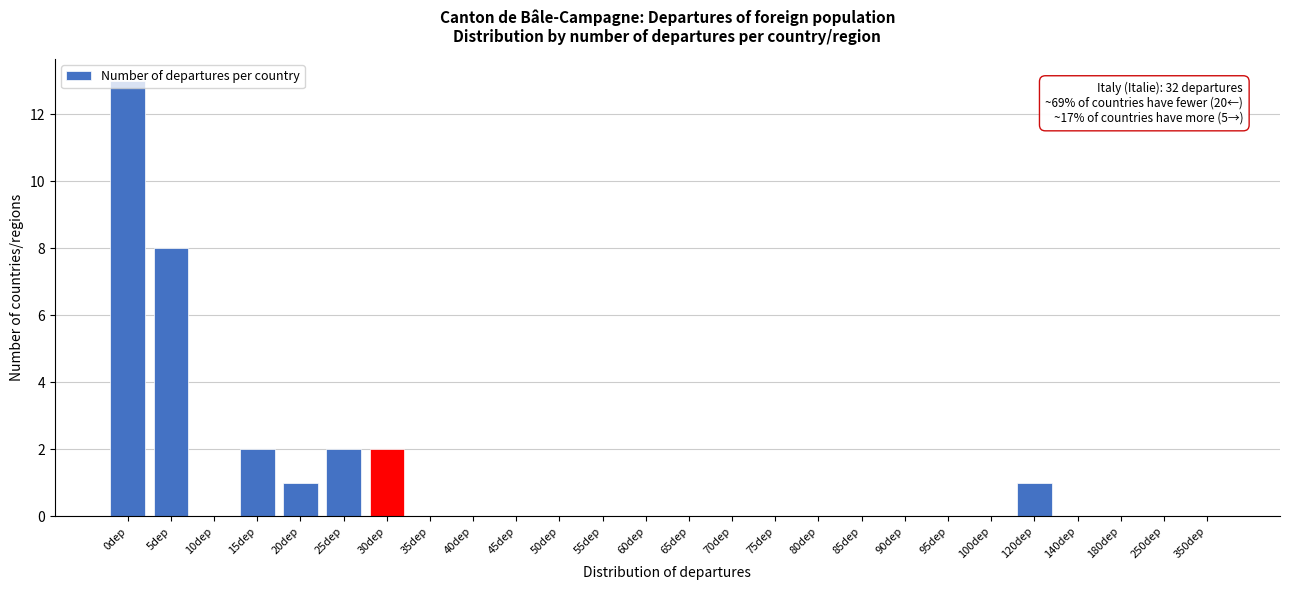

Where is the data nearest to the value 6?

5dep